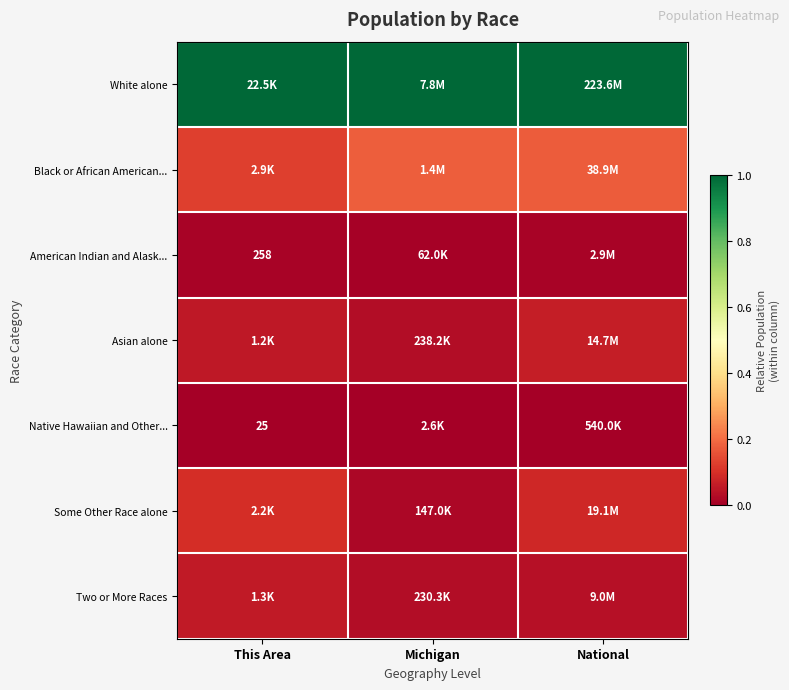

How many series are shown in this chart?

7